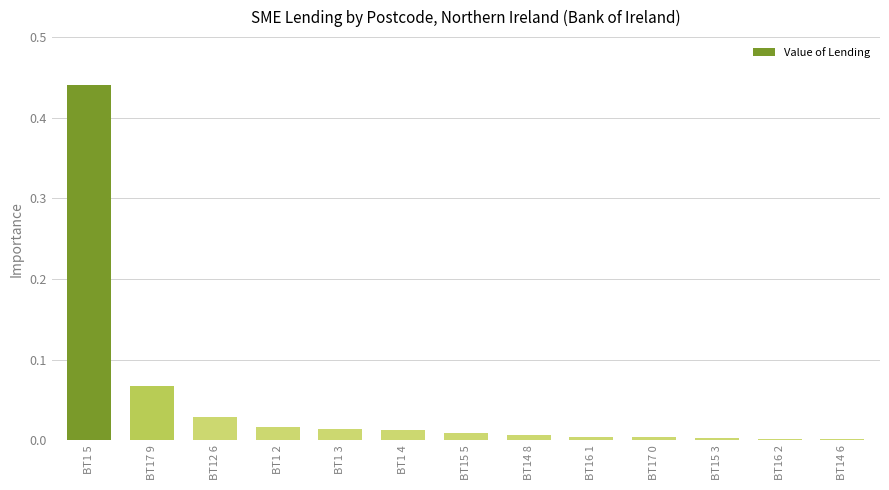

What is the sum of all values?

0.6